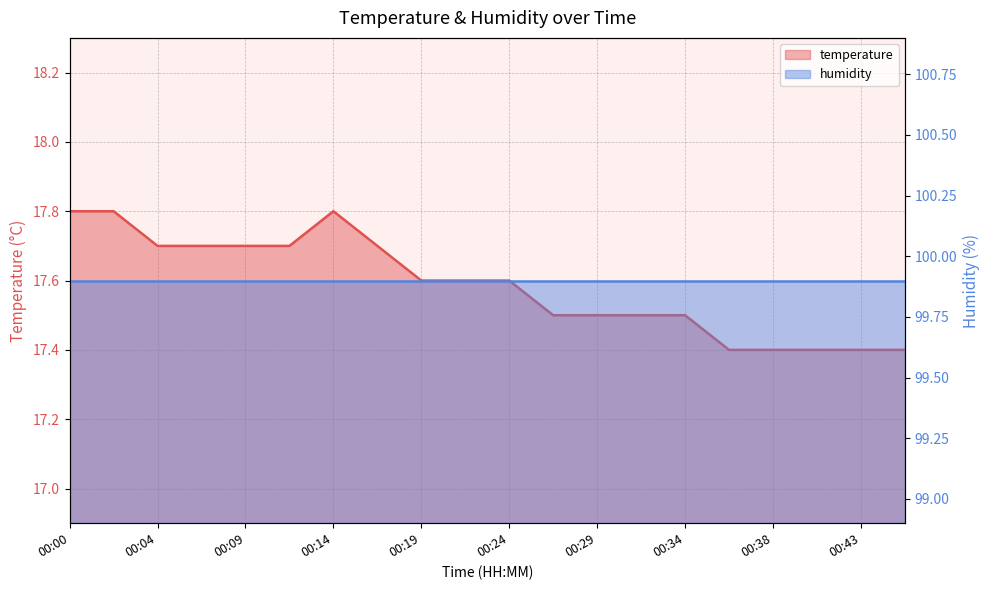

True or false: the data shows 24.4 at 00:17.

False